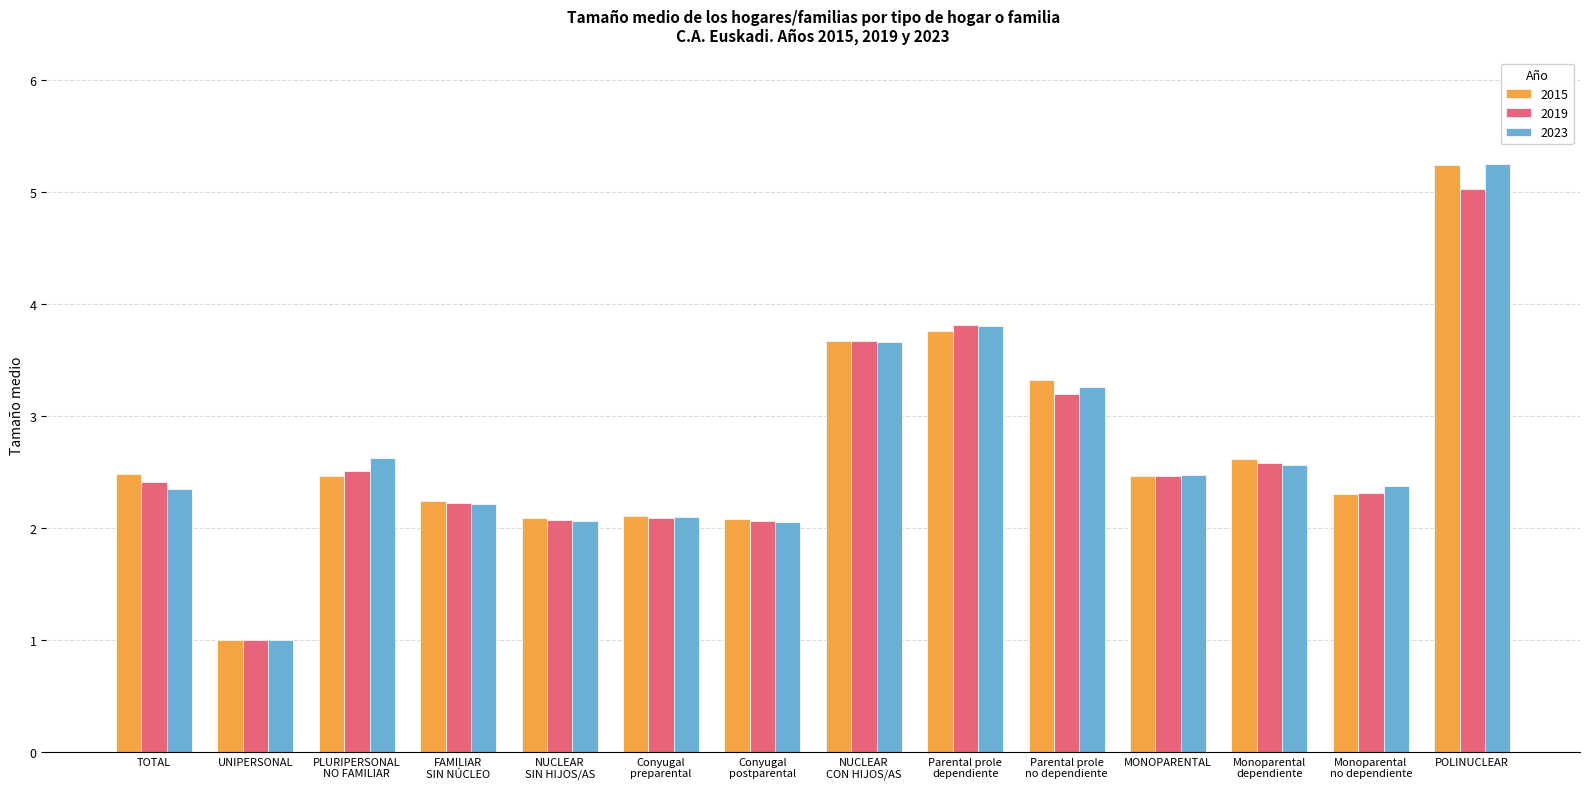

What is the difference between the second highest and second lowest values in the 2019 series?

1.8